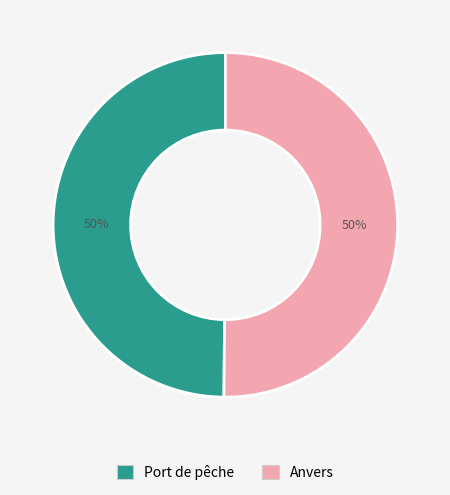

To the nearest percent, what is the combined percentage of Anvers and Port de pêche?

100%